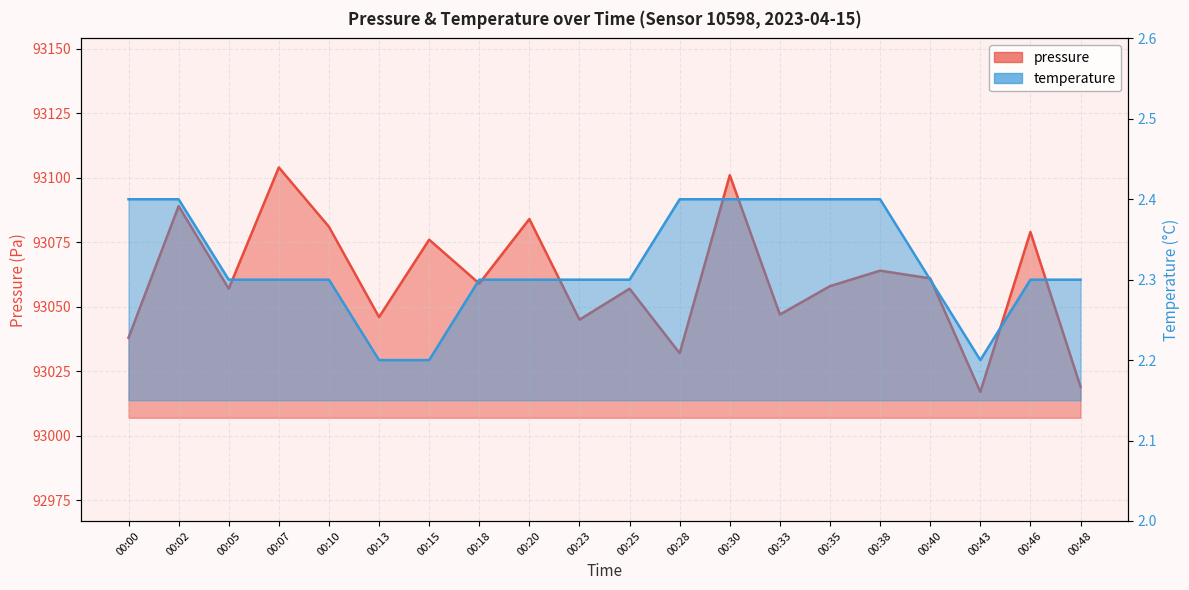

Where is temperature nearest to the value 2?

00:13